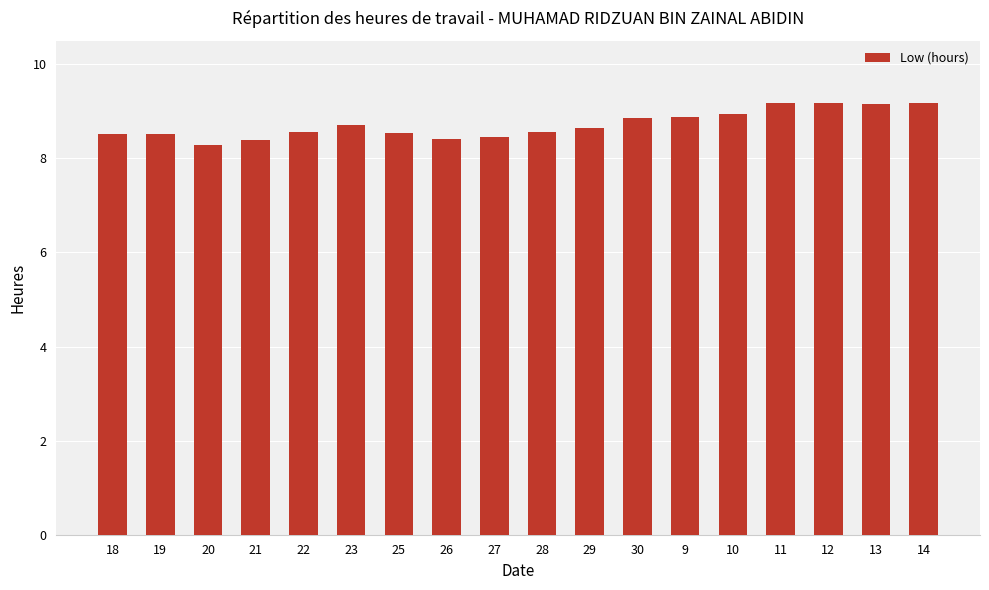

Are the bars grouped side by side (vs. stacked)?

No